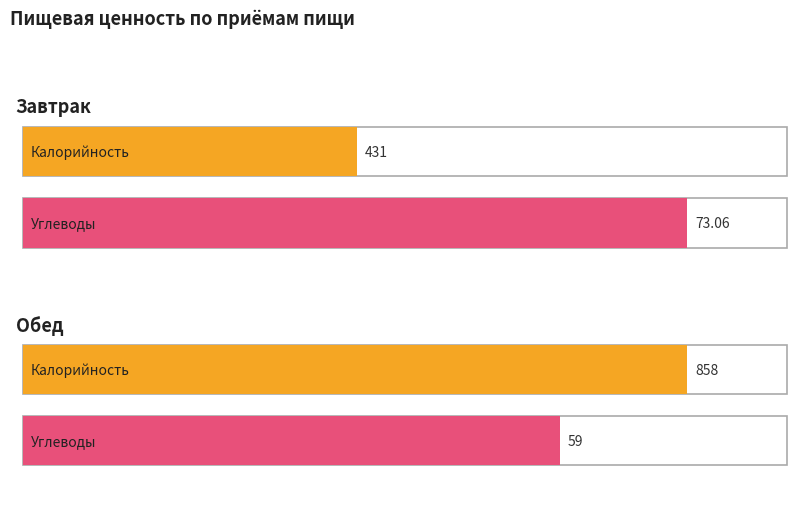

Is it true that Калорийность equals 431.0 at Завтрак?

True